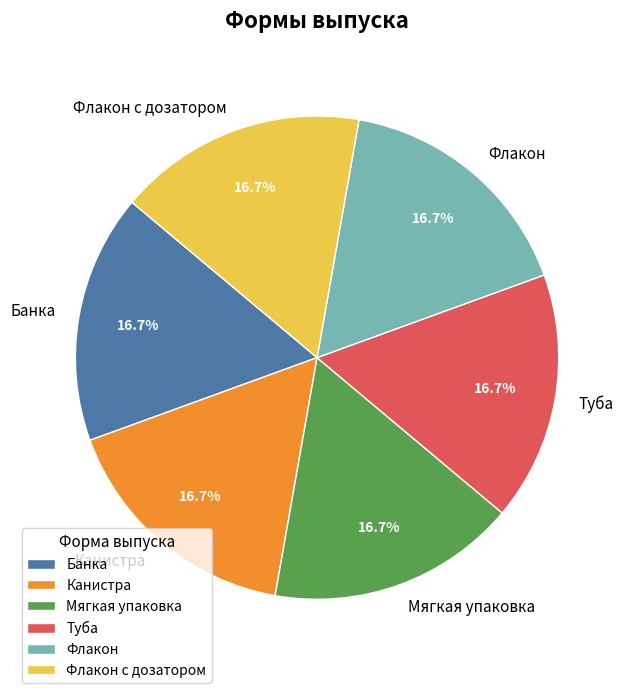

Is there any slice that represents more than half of the pie?

No